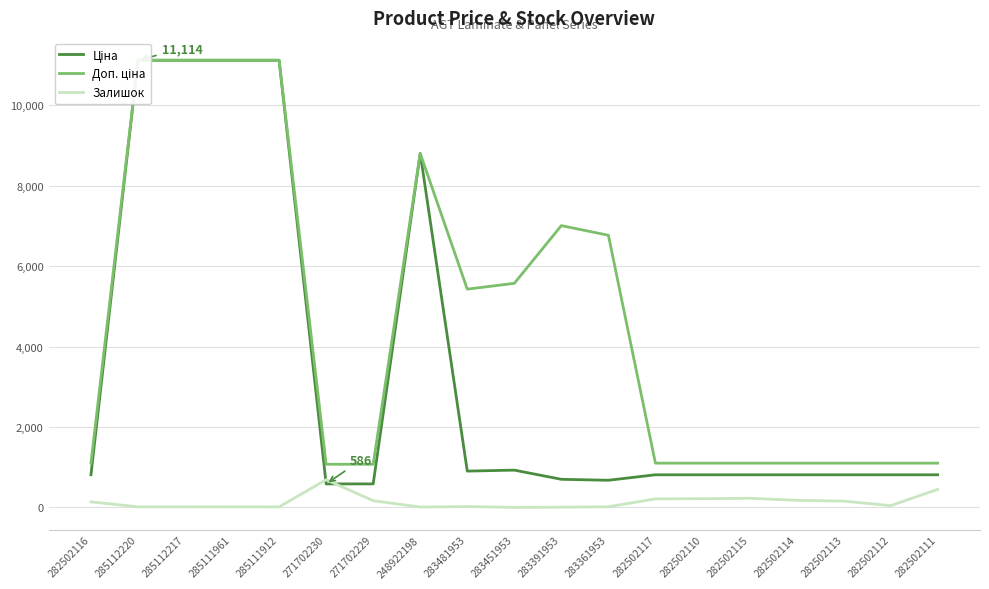

True or false: Залишок and Доп. ціна cross at least once.

False